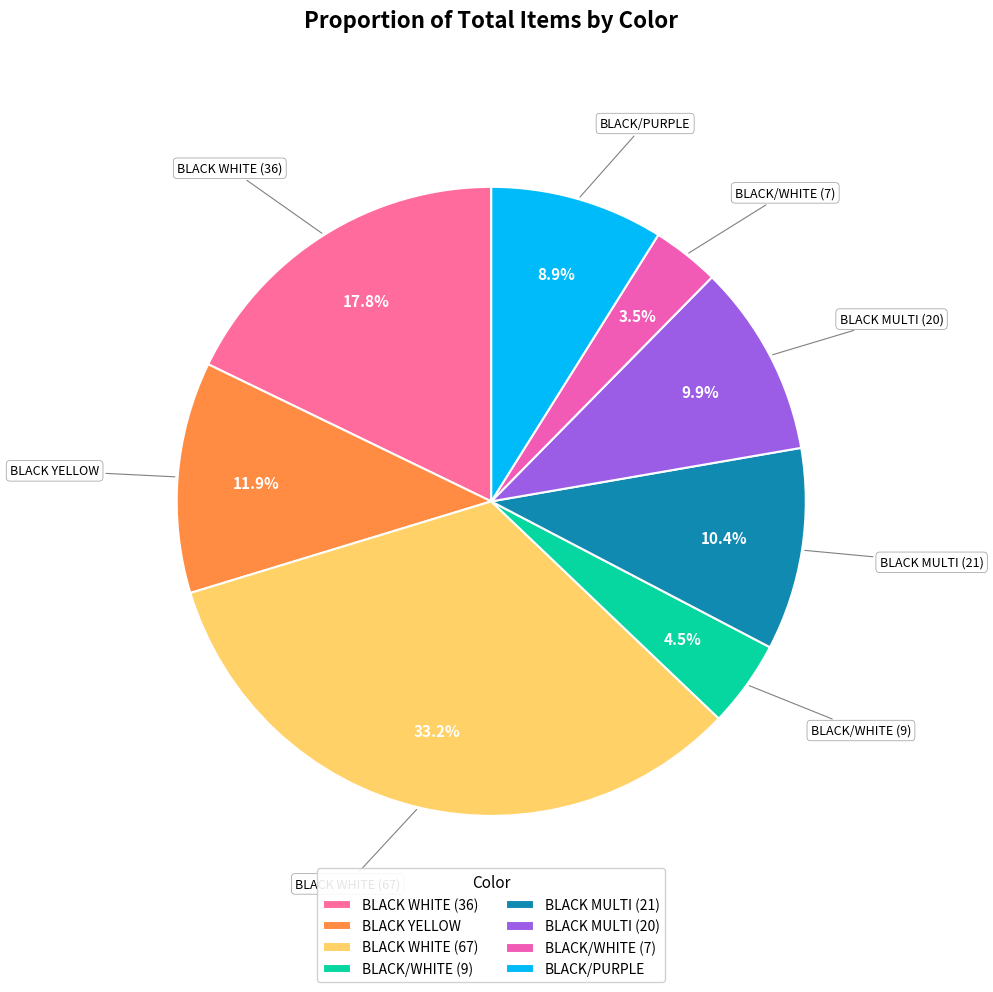

To the nearest percent, what is the difference between the largest and smallest slice percentages?

30%